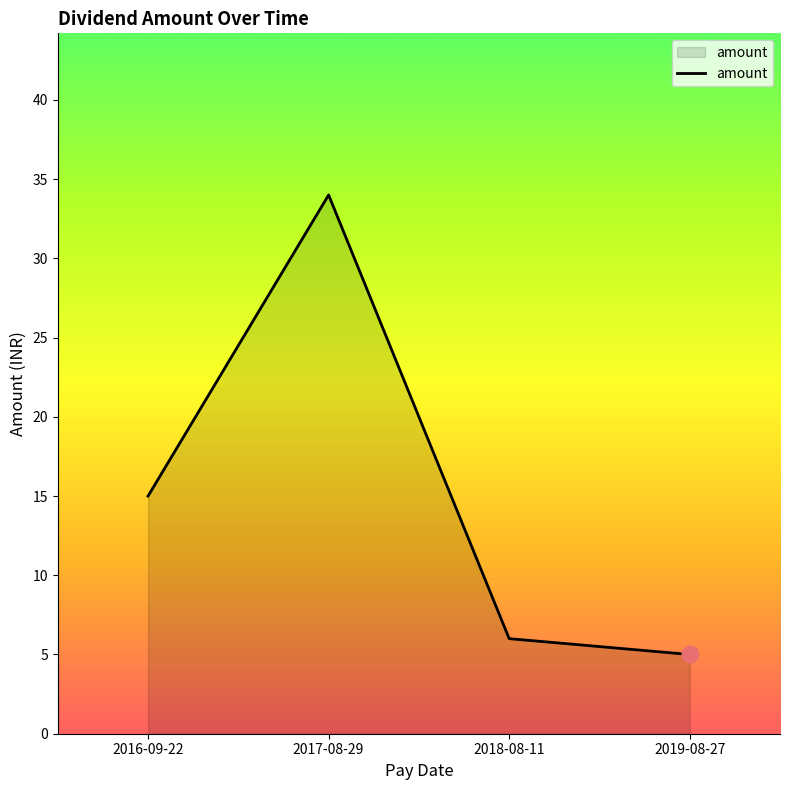

How many series are shown in this chart?

1